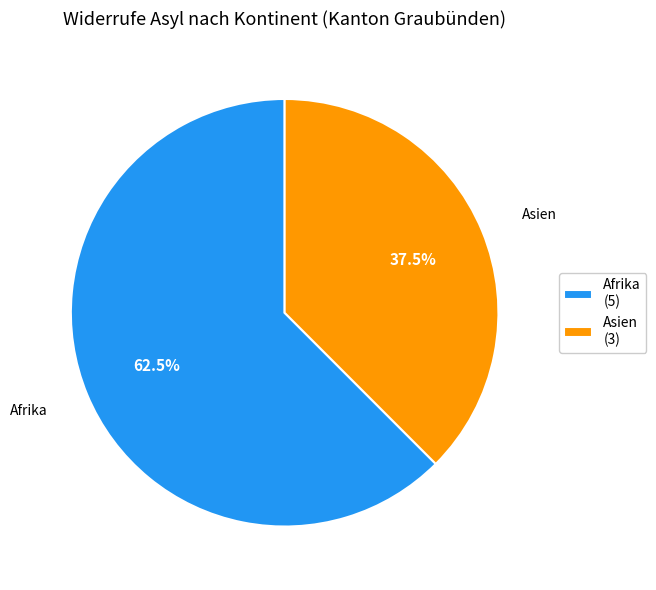

Rank the categories by value from highest to lowest.

Afrika (5), Asien (3)